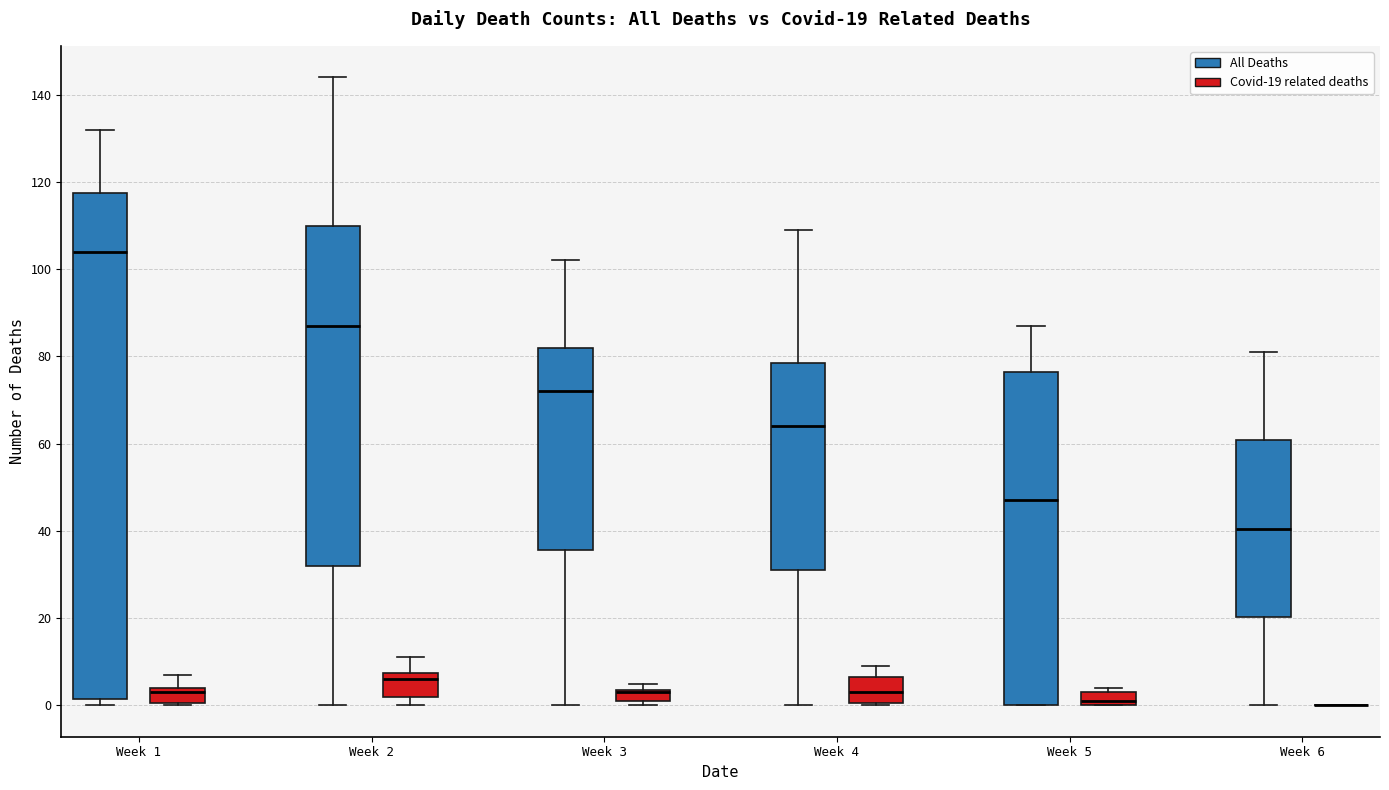

Which box is the tallest, from its lower edge to its upper edge?

Week 1 (All Deaths)